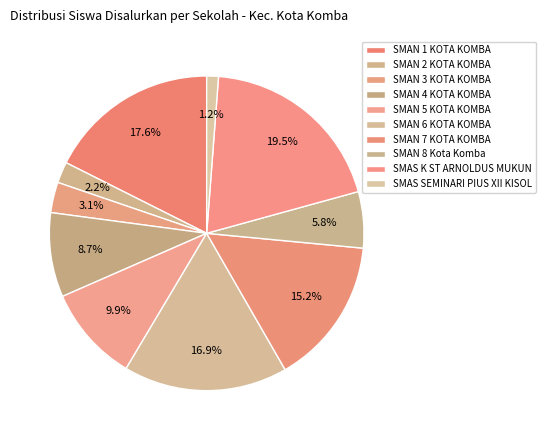

How many slices are in this pie chart?

10